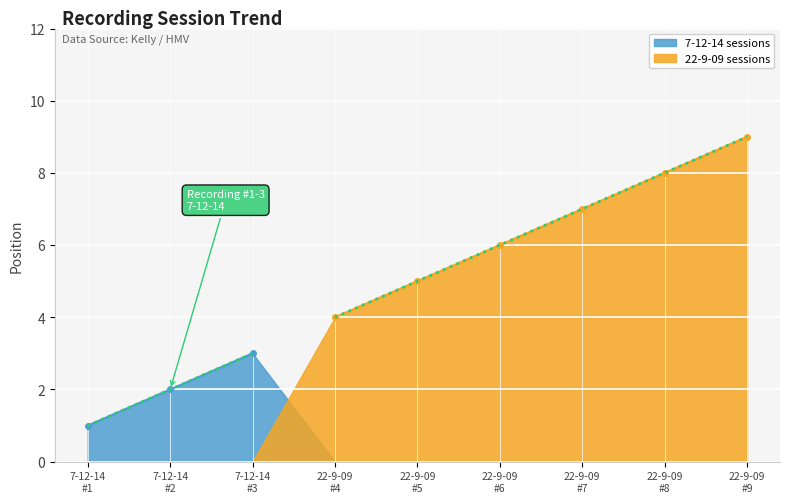

What is the value of the 4th point from the left?

4